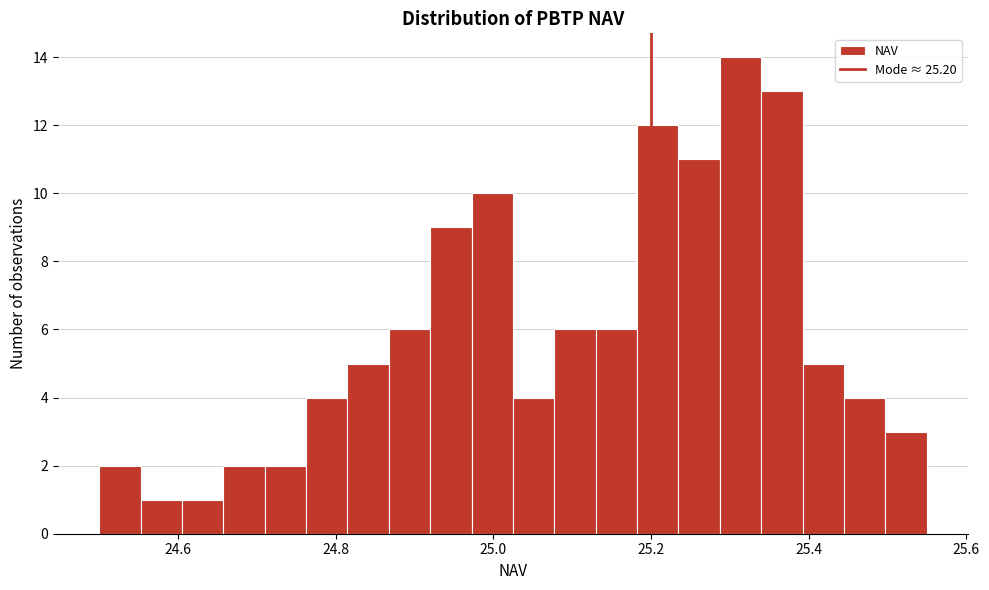

Around what value on the x-axis is the tallest bar? Give the approximate position of its centre, as read against the axis.

25.32